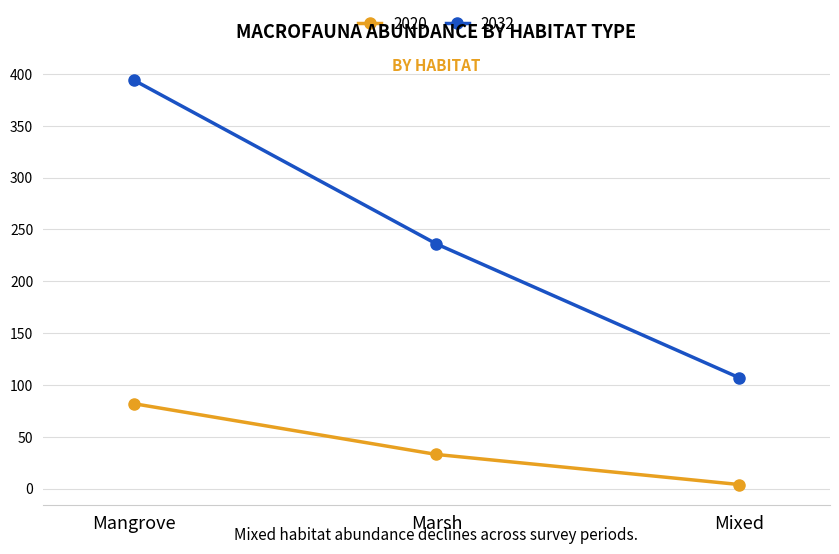

What is the spread (max minus min) of values at Mixed?

103